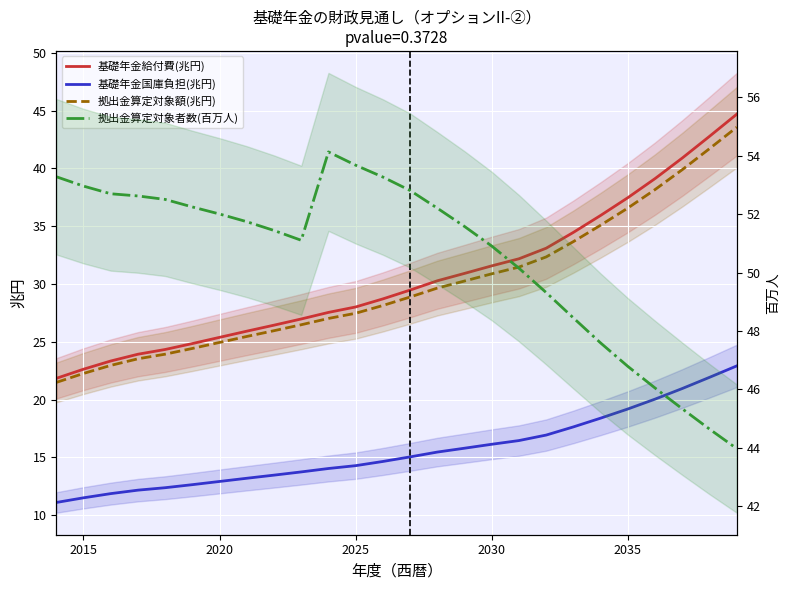

How many distinct data groups are displayed?

4